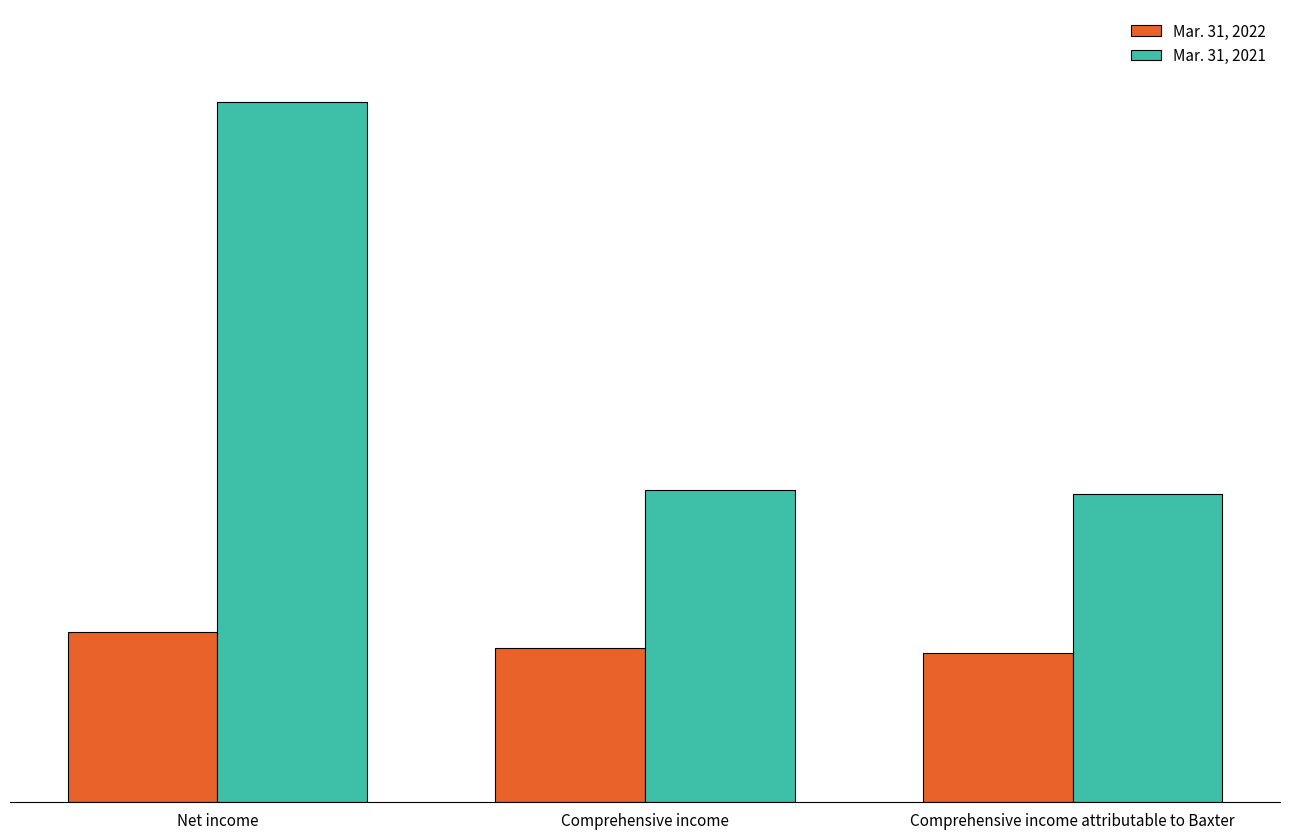

What are all the series names shown in the legend?

Mar. 31, 2022, Mar. 31, 2021